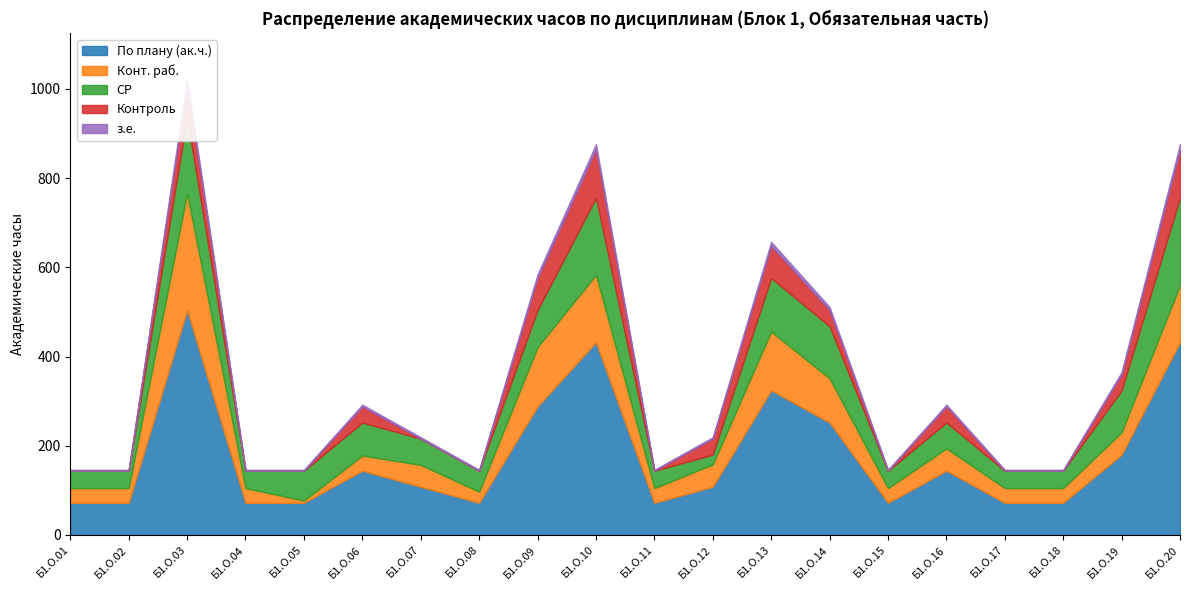

Where is the first local maximum for Конт. раб.?

Б1.О.03